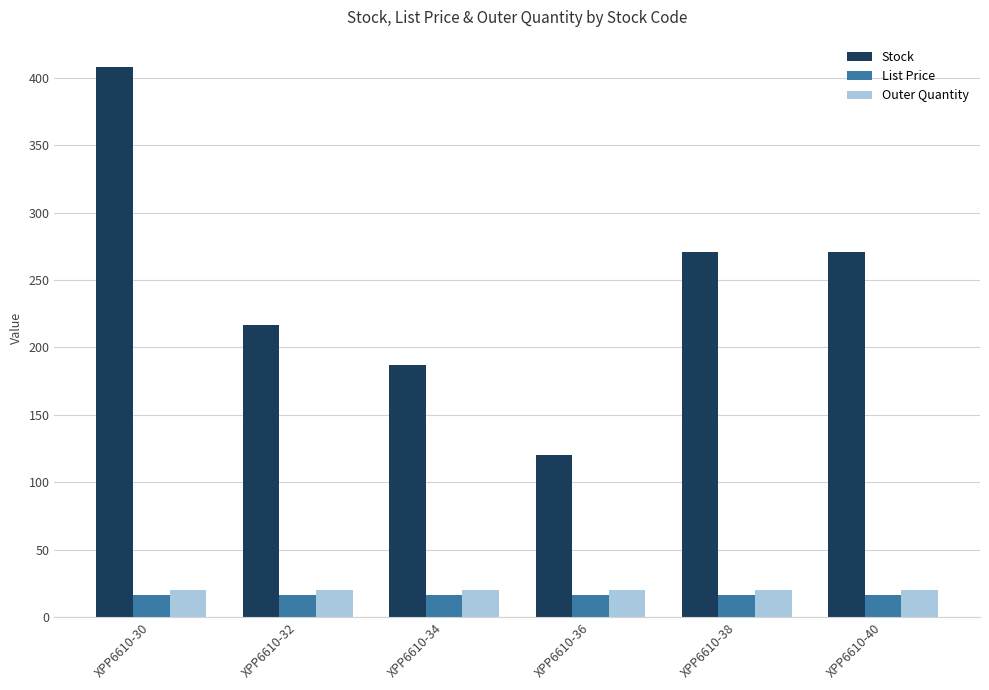

Is the value of Outer Quantity at XPP6610-34 greater than the value of Stock at XPP6610-32?

No